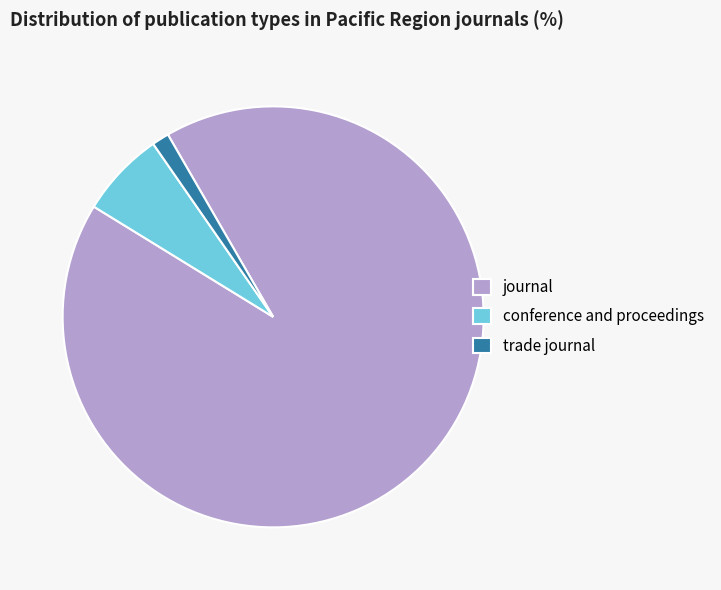

How many segments does this pie chart have?

3